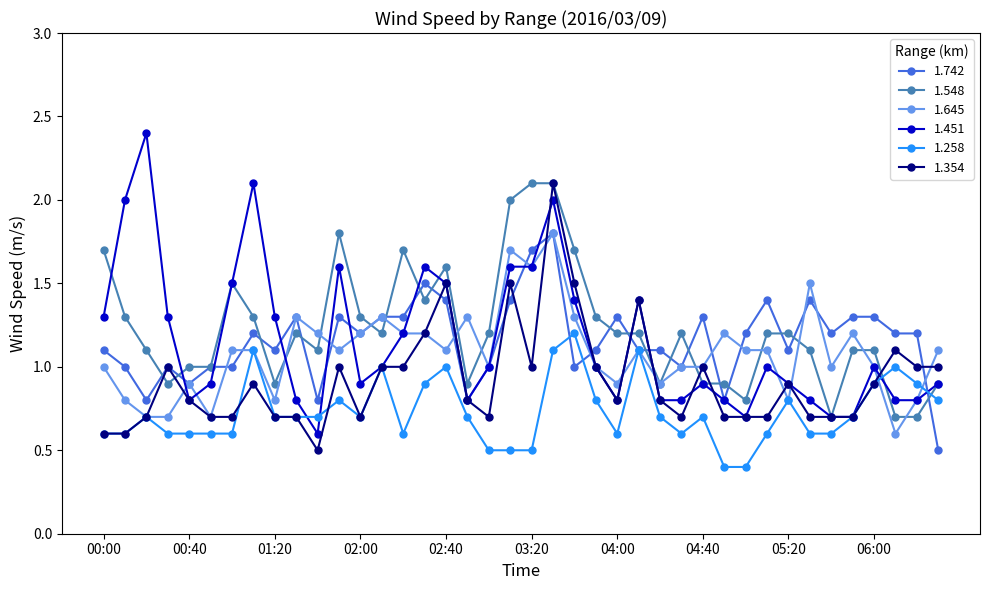

True or false: 1.258 has more than 0 interior local peaks.

True